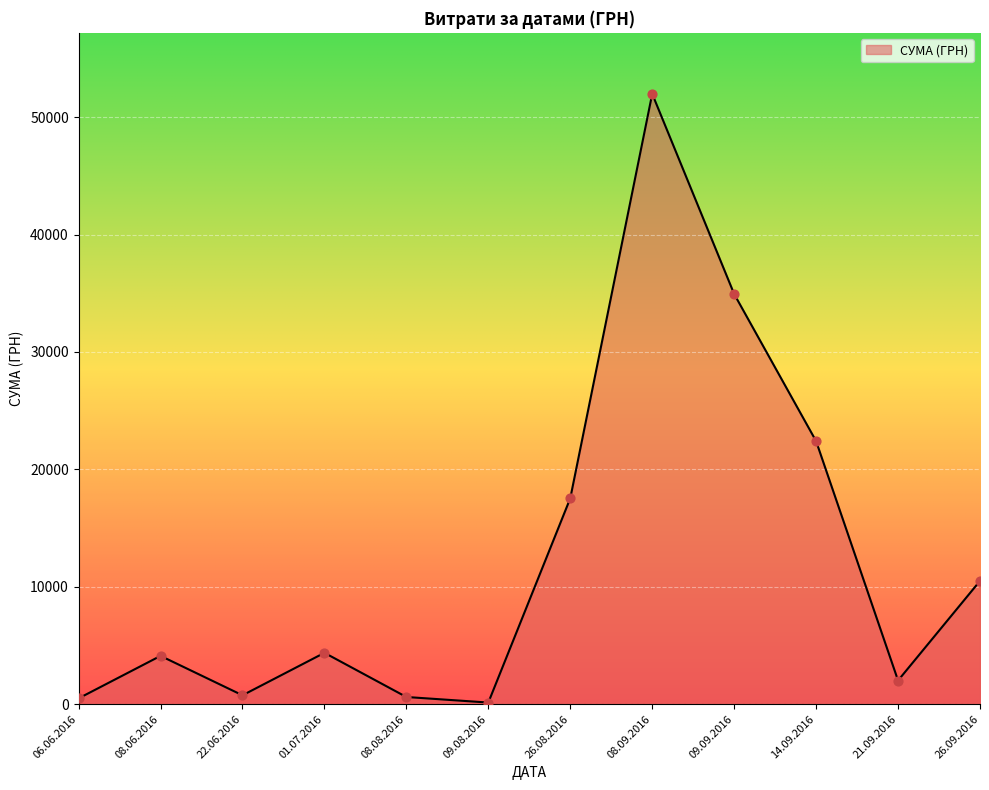

What is the ratio of the value at 08.09.2016 to the value at 14.09.2016?

2.3